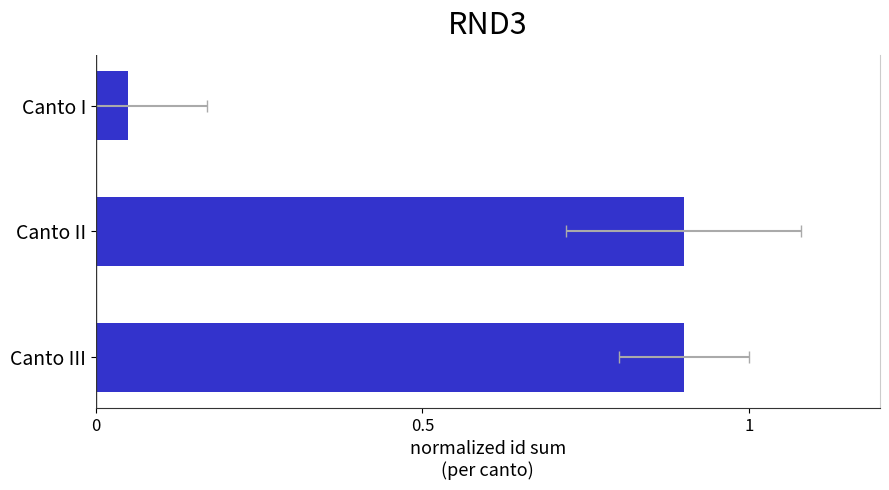

Between Canto III and Canto II, which is larger?

Canto III